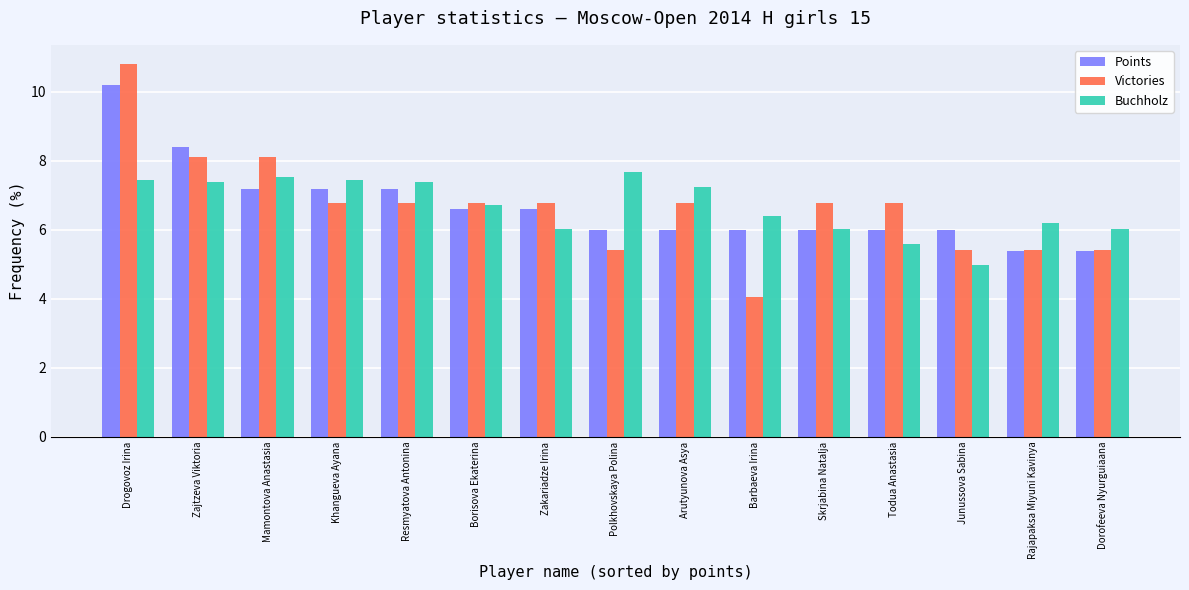

Is the value of Buchholz at Dorofeeva Nyurguiaana greater than the value of Victories at Barbaeva Irina?

Yes